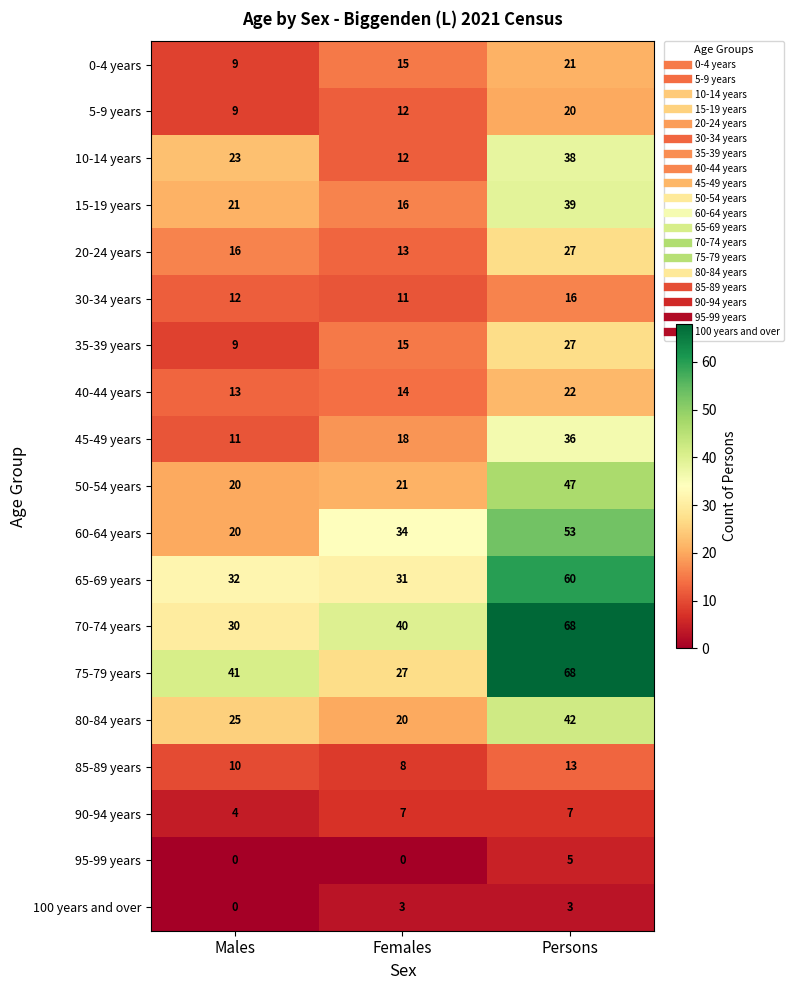

Is the value of 75-79 years at Males greater than the value of 85-89 years at Females?

Yes